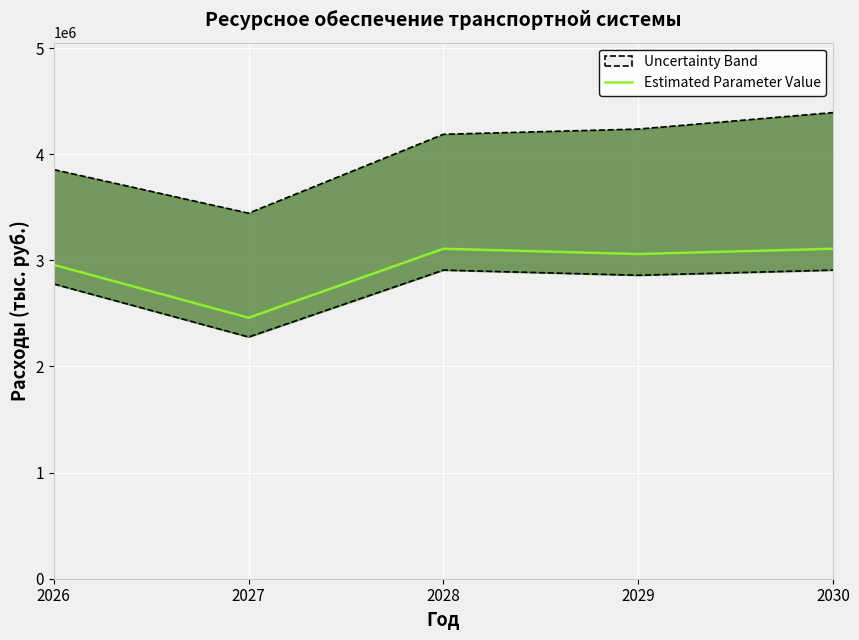

How many points are higher than both their immediate neighbors (excluding endpoints)?

1